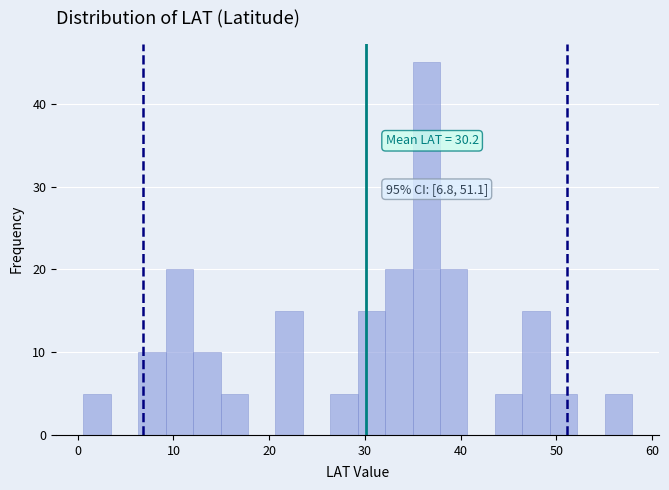

Around what value on the x-axis is the tallest bar? Give the approximate position of its centre, as read against the axis.

36